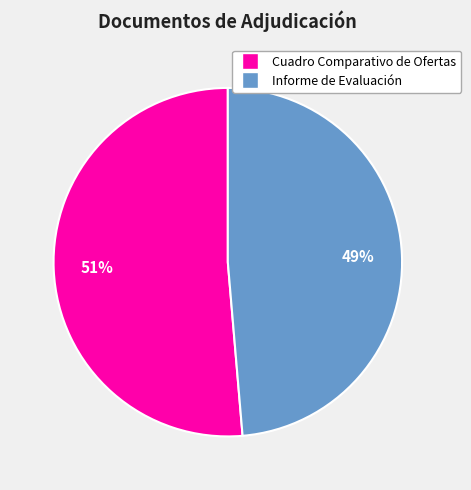

What is the largest slice in the pie chart?

Cuadro Comparativo de Ofertas